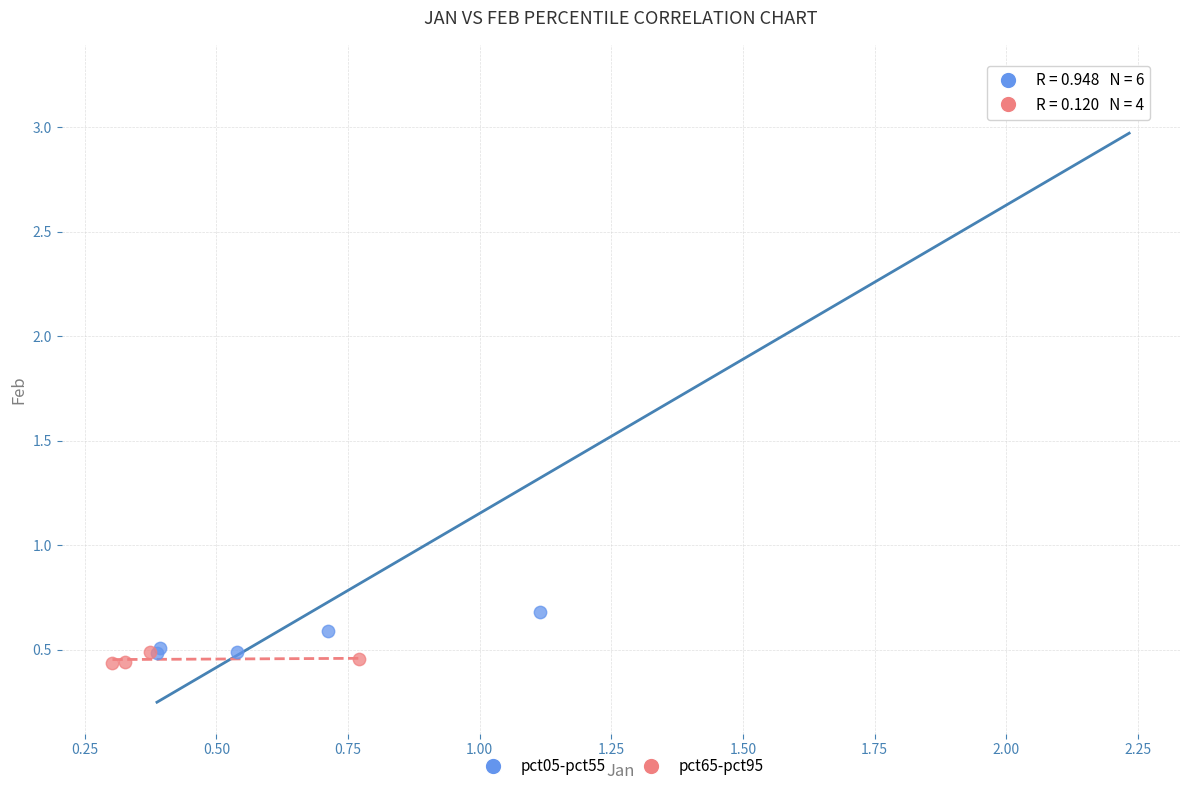

Which series has the largest Y range (max minus min)?

pct05-pct55